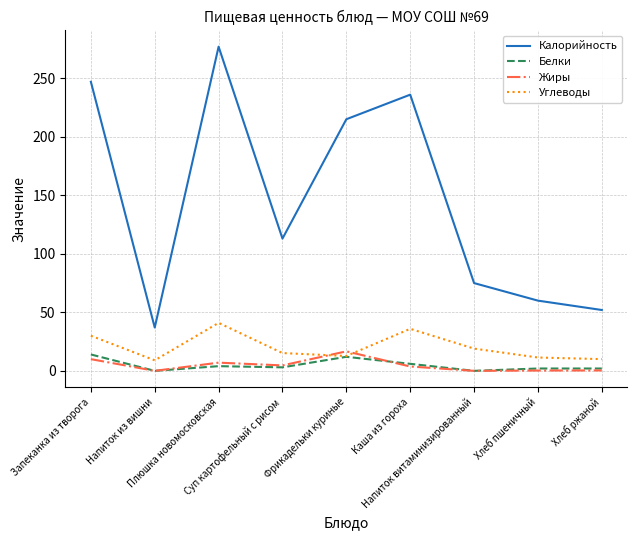

What is the sum of the Углеводы values at Напиток витаминизированный and Хлеб пшеничный?

30.4